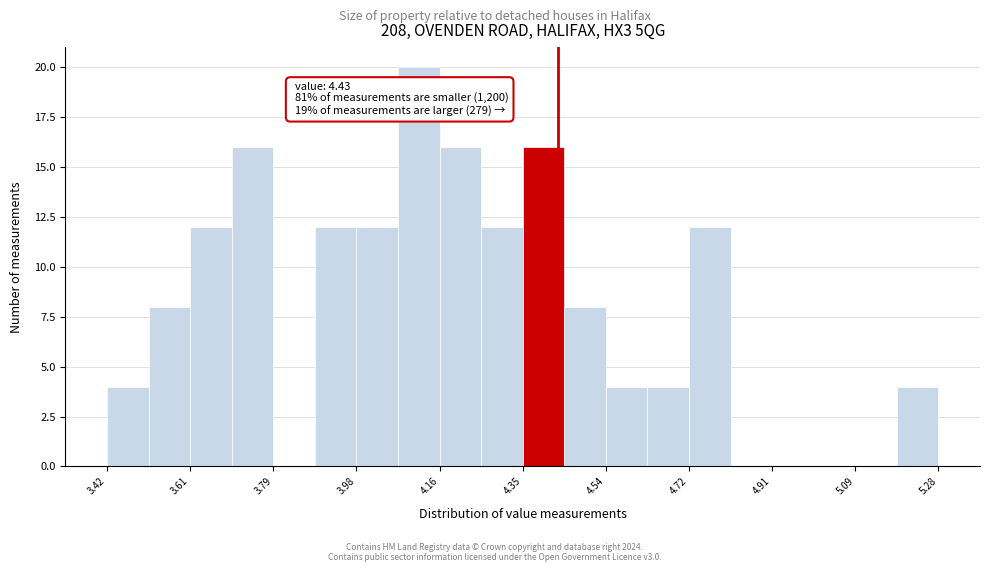

Which range on the x-axis has the tallest bar?

4.08 to 4.16